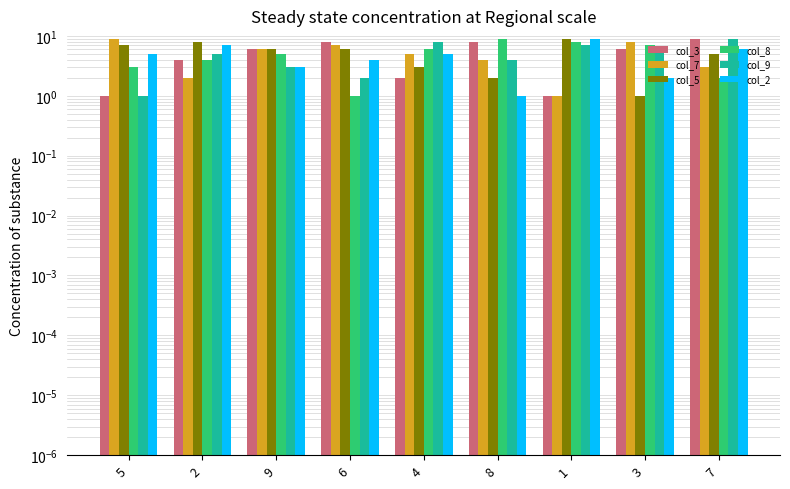

Between 8 and 5, which is larger?

8